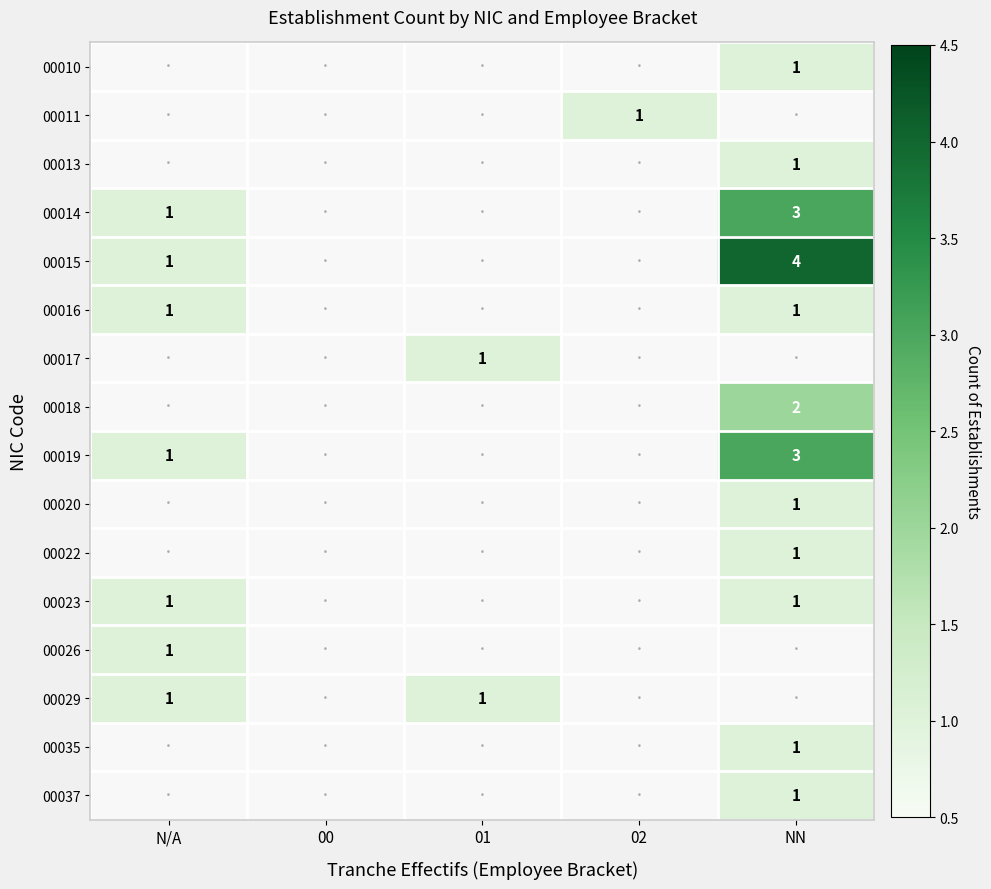

Count the 00022 values in the range 0 to 1.

5